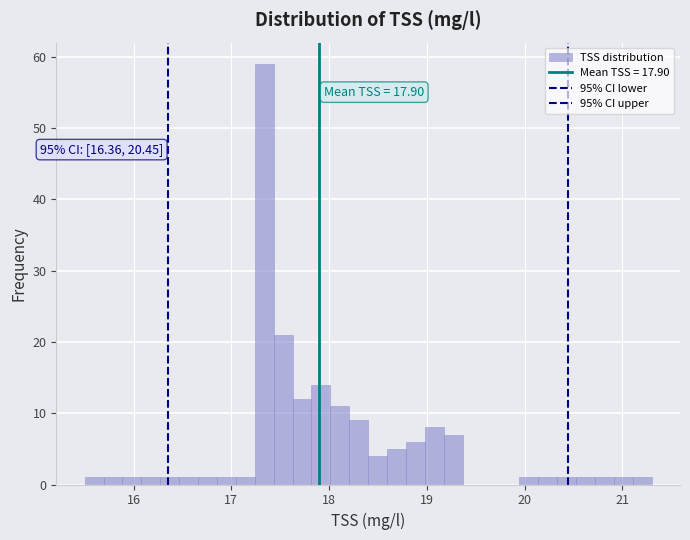

Read against the x-axis, roughly where is the centre of the tallest bar?

17.3